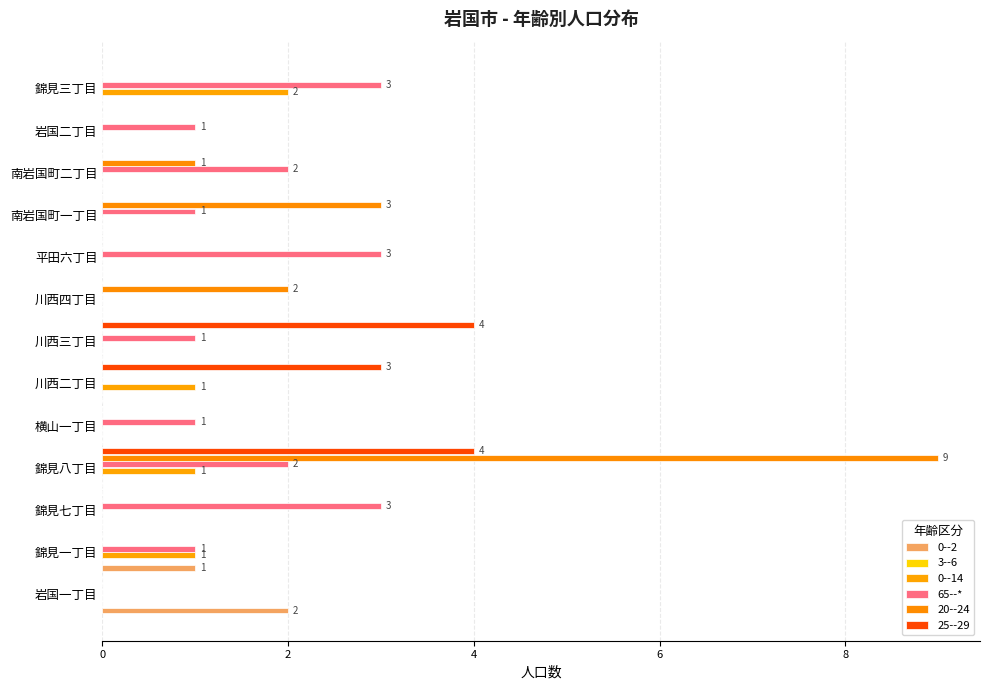

True or false: the data shows 1 at 岩国一丁目.

False